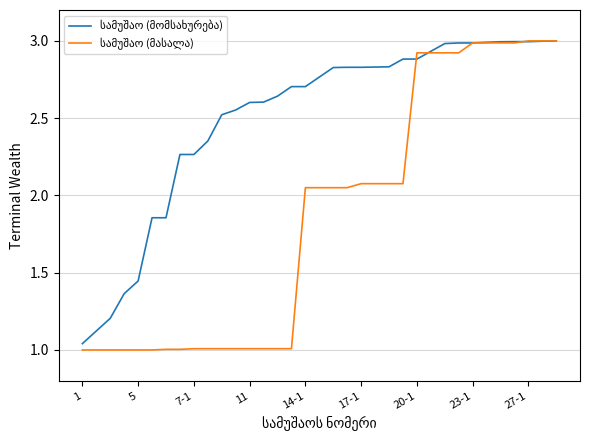

What is the average value of the სამუშაო (მომსახურება) series?

2.5